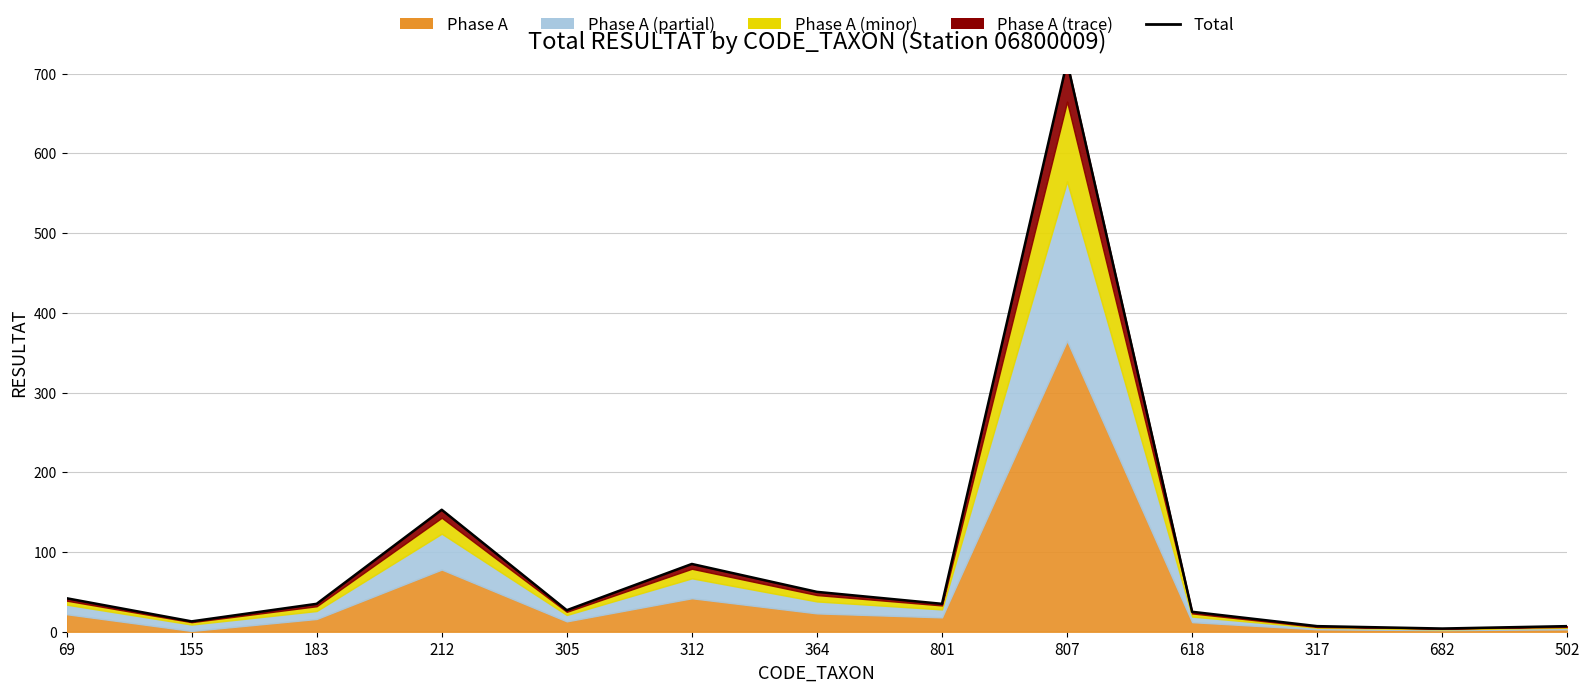

What is the maximum value shown in the chart?

715